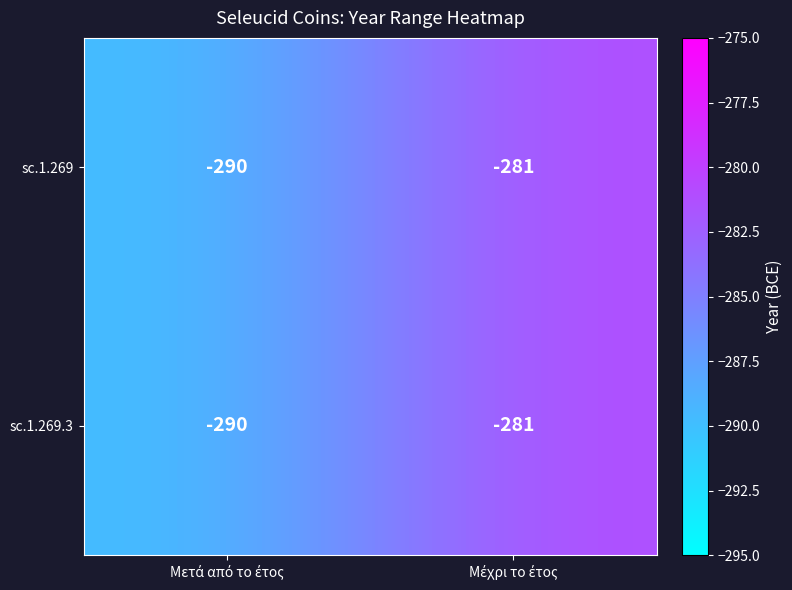

Reading left to right, list all the values displayed in this chart.

sc.1.269: -290	-281
sc.1.269.3: -290	-281